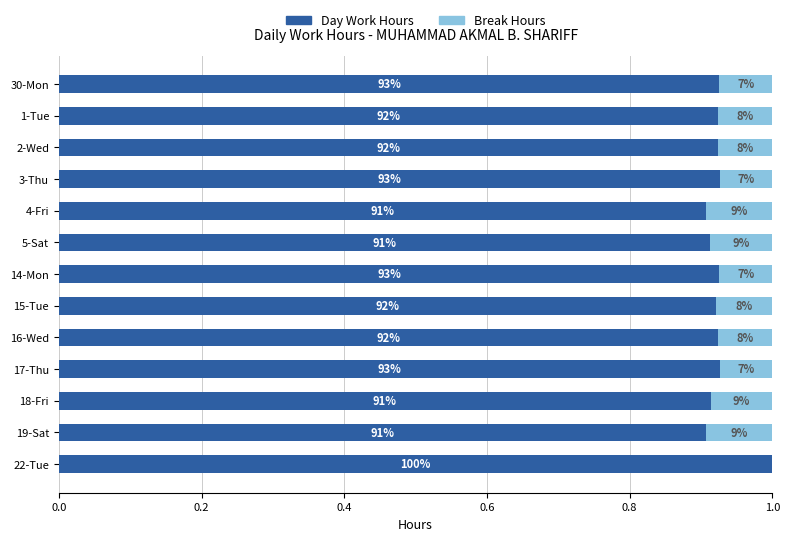

Rank the series by their average value, from highest to lowest.

Day Work Hours, Break Hours